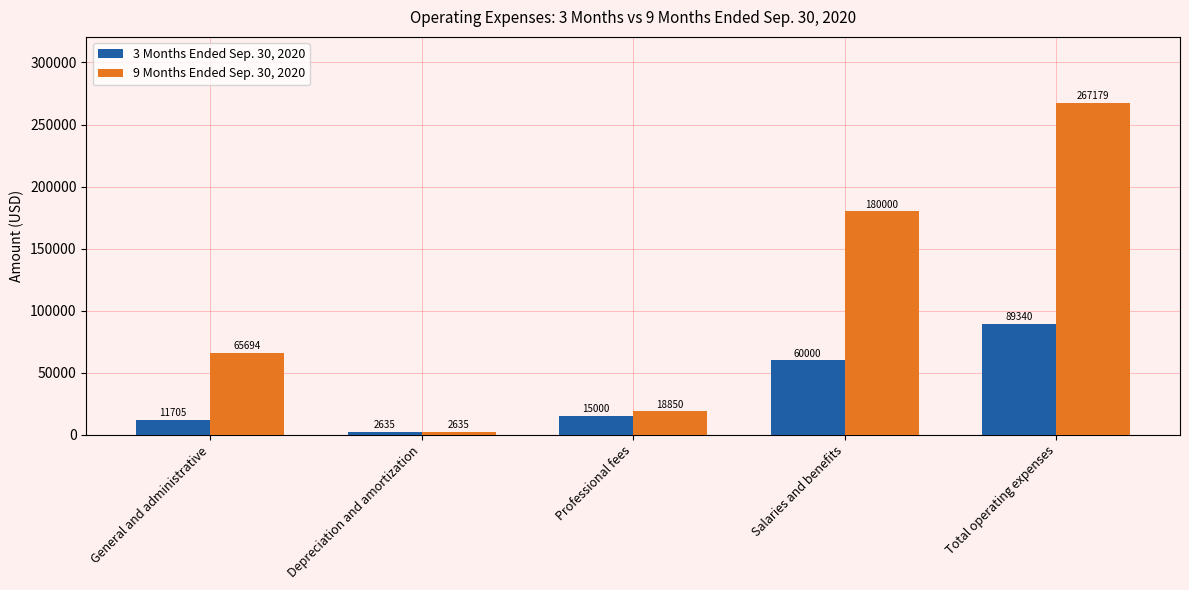

How many distinct data groups are displayed?

2